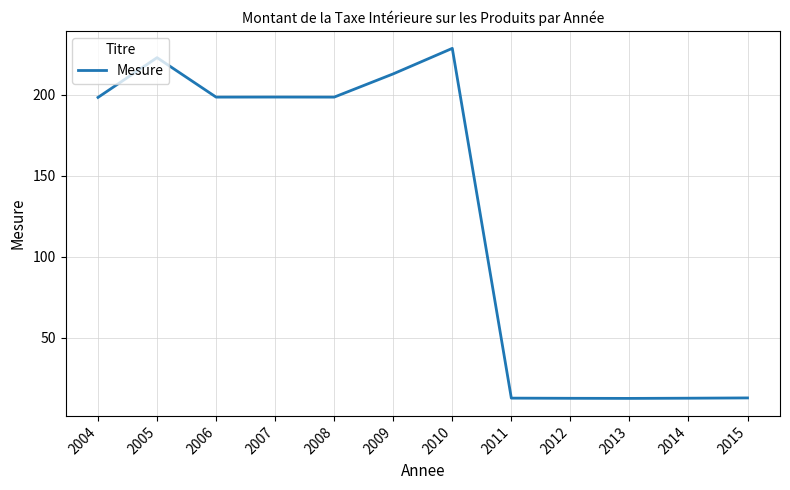

At which label does the data first exceed 198?

2004